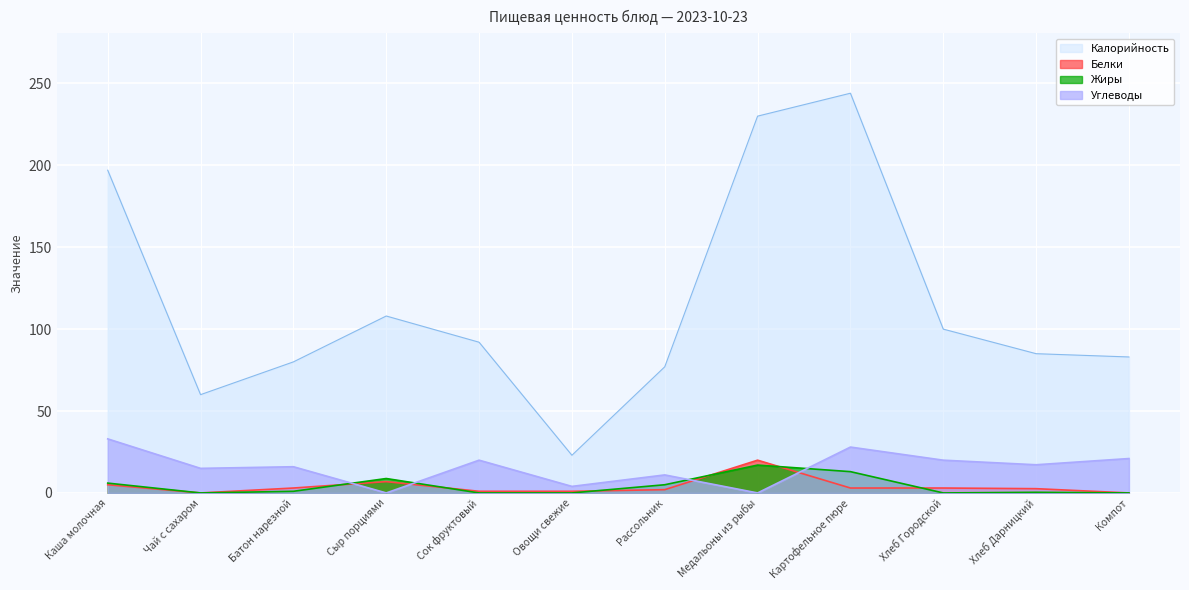

In Белки, how many points are lower than both neighbors (excluding endpoints)?

1